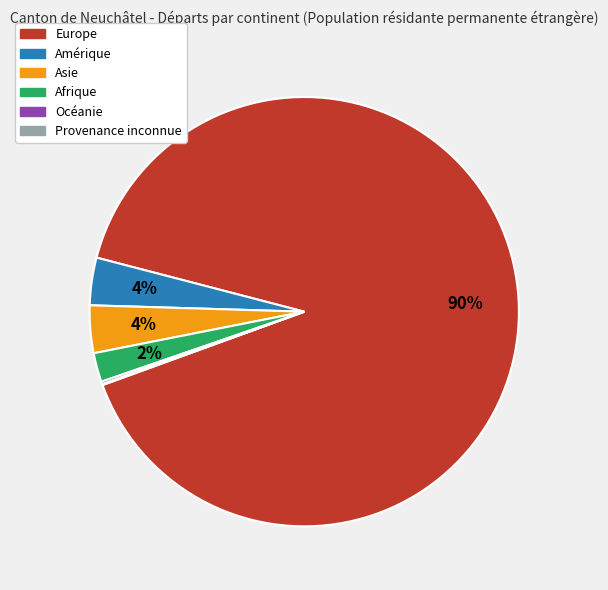

To the nearest percent, what portion does Afrique represent?

2%